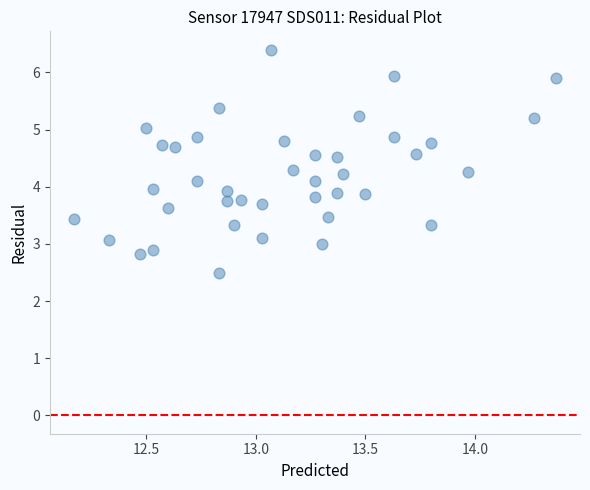

What is the range of Y values (max minus min)?

3.9